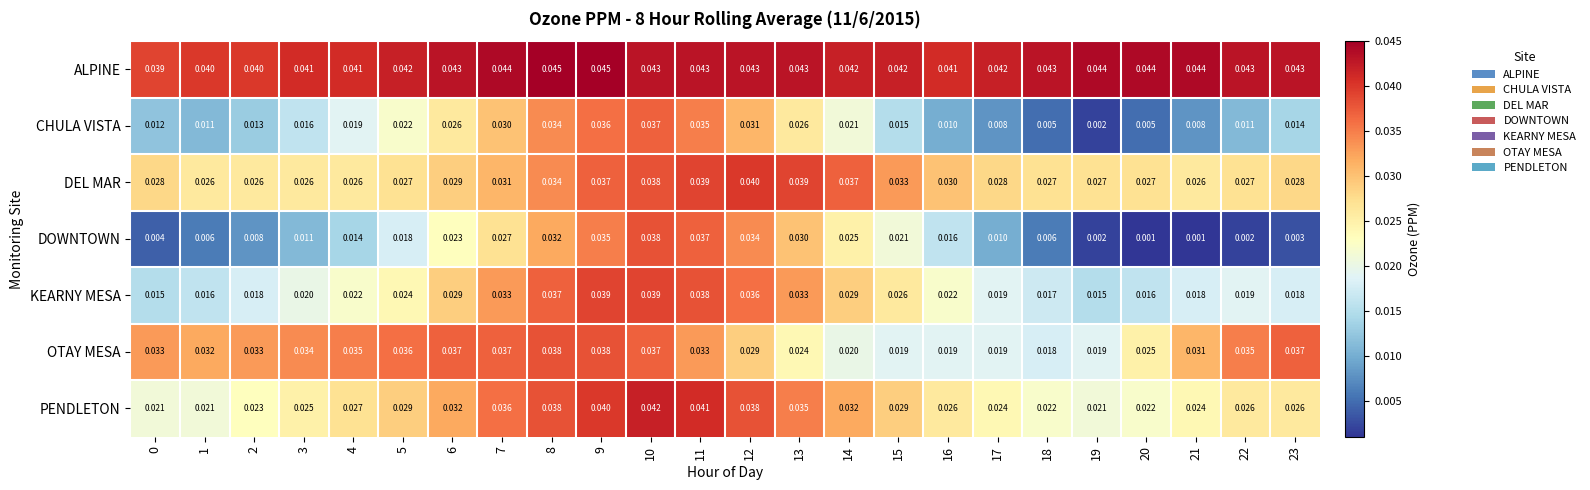

Which series has the largest range (max minus min)?

DOWNTOWN